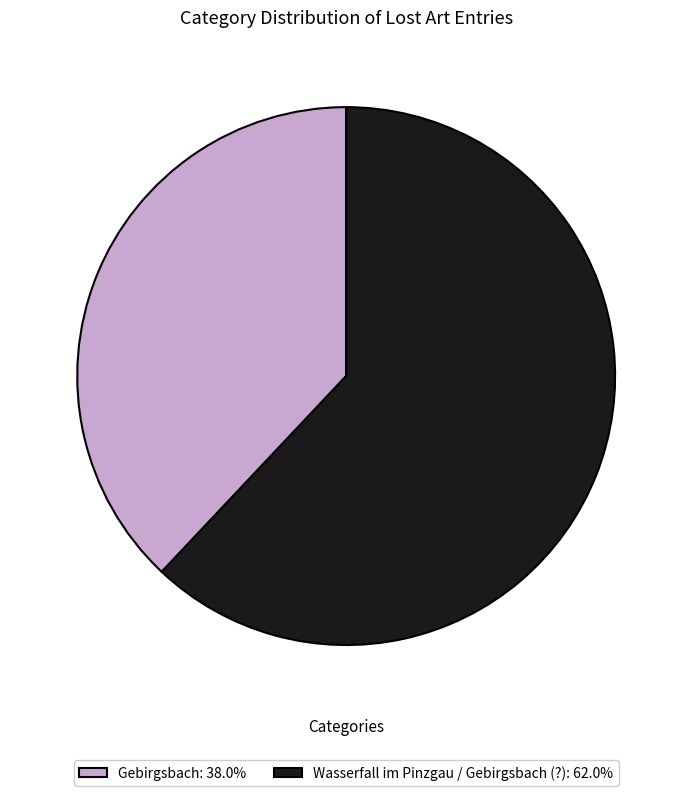

Does Wasserfall im Pinzgau / Gebirgsbach (?) represent more than half of the total?

Yes